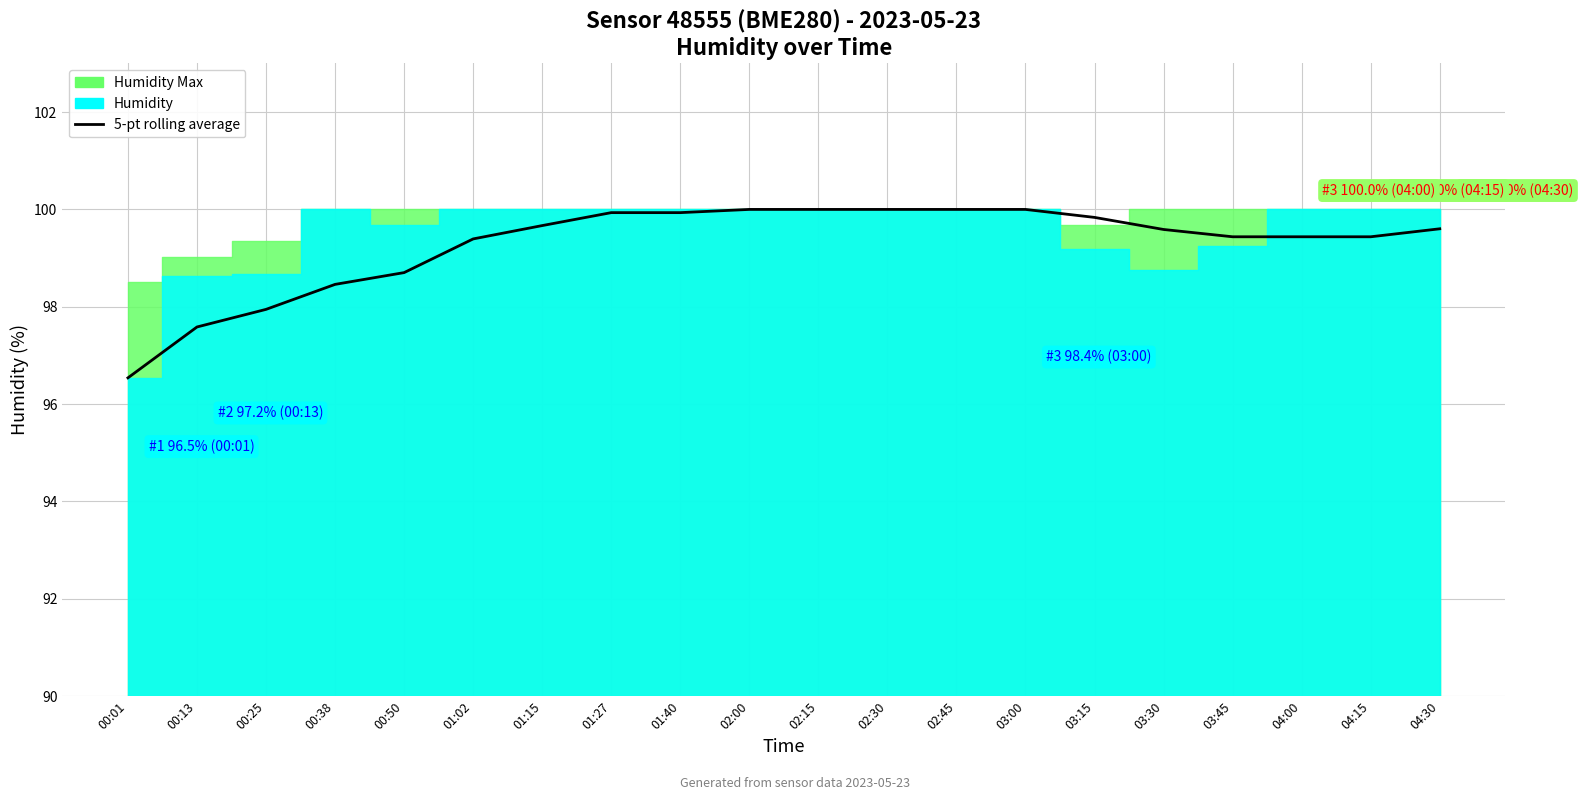

At which label is the value closest to 98?

00:25